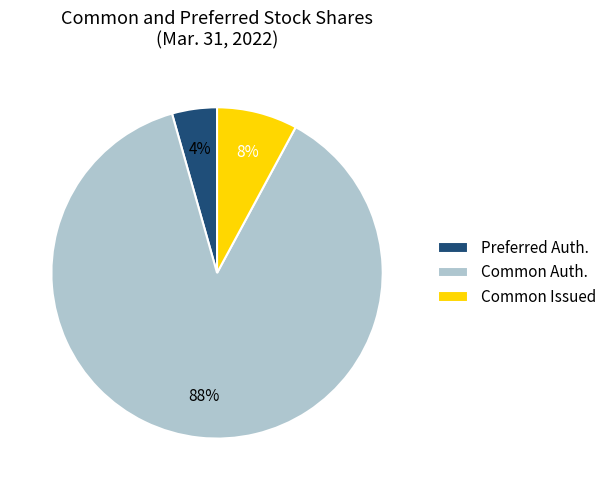

Is there a majority slice in this chart?

Yes